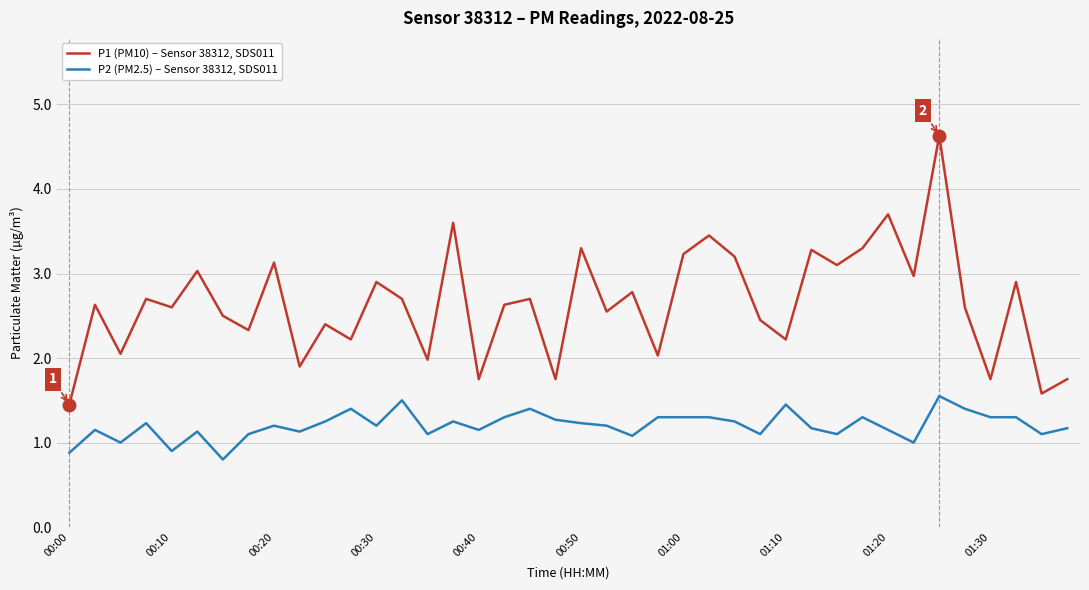

True or false: P1 (PM10) – Sensor 38312, SDS011 and P2 (PM2.5) – Sensor 38312, SDS011 cross at least once.

False